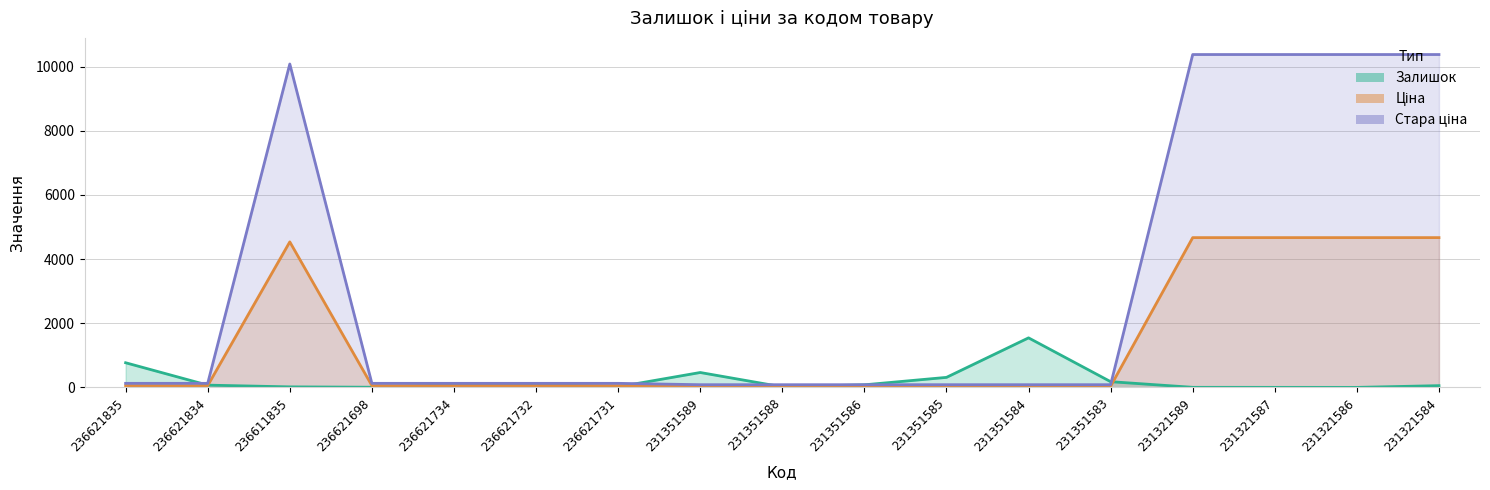

What is the minimum value shown in the chart?

1.0